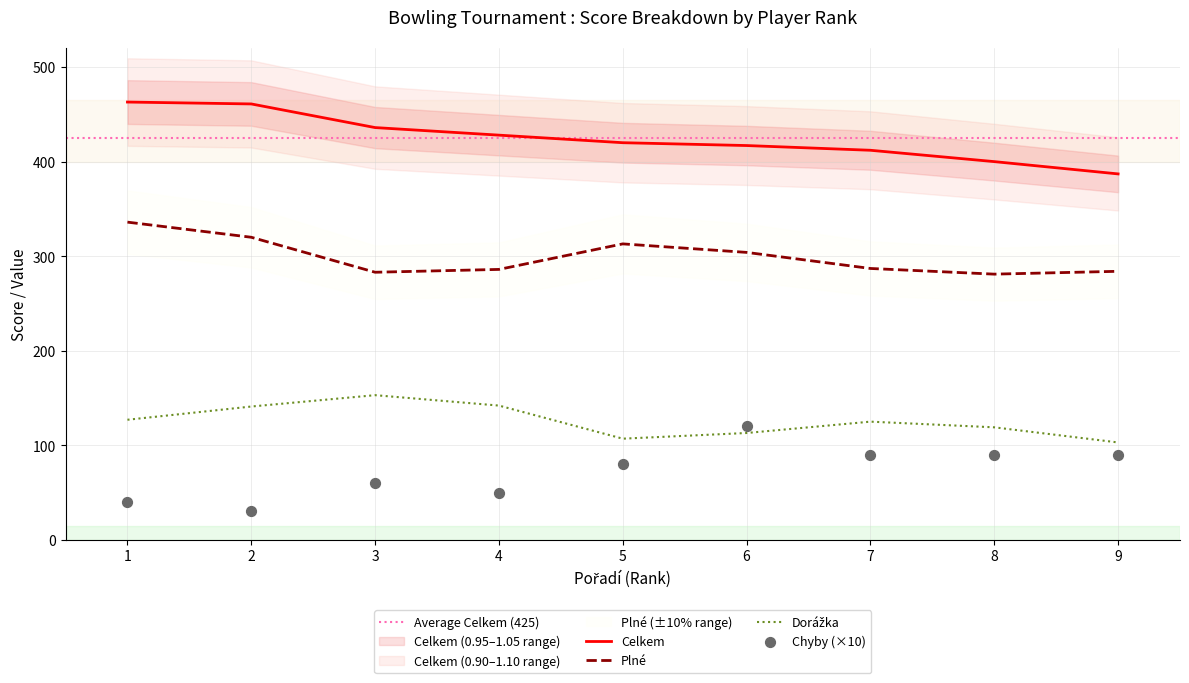

Which series has the widest spread of Y values?

Chyby